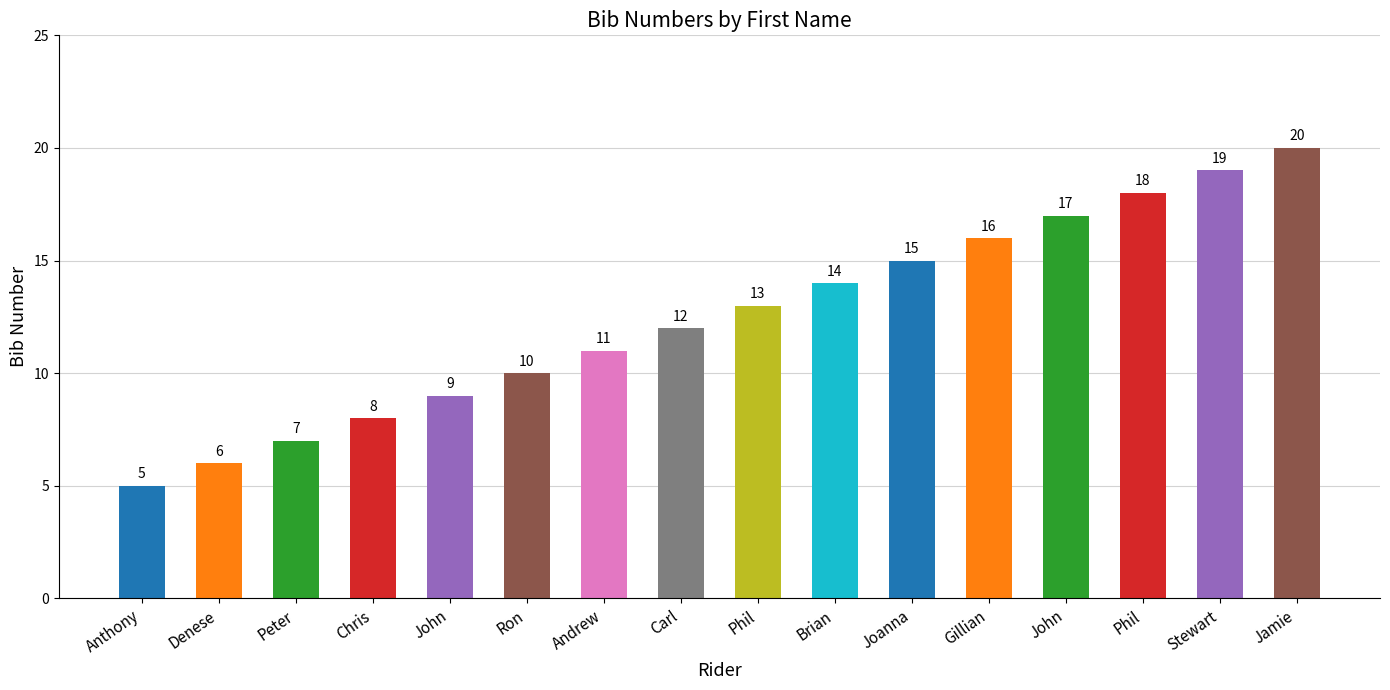

List the labels in order of value, largest first.

Jamie, Stewart, Phil, John, Gillian, Joanna, Brian, Phil, Carl, Andrew, Ron, John, Chris, Peter, Denese, Anthony